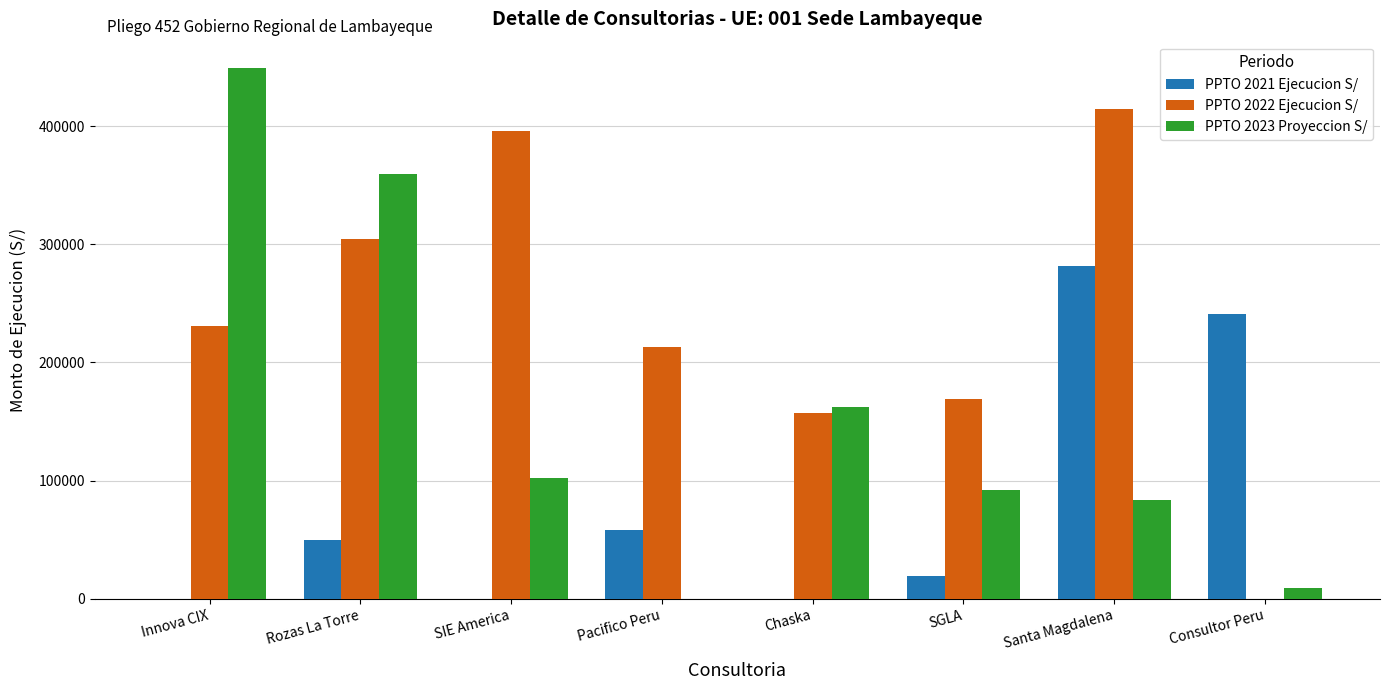

The value of PPTO 2023 Proyeccion S/ at Chaska is 162666.3. True or false?

True